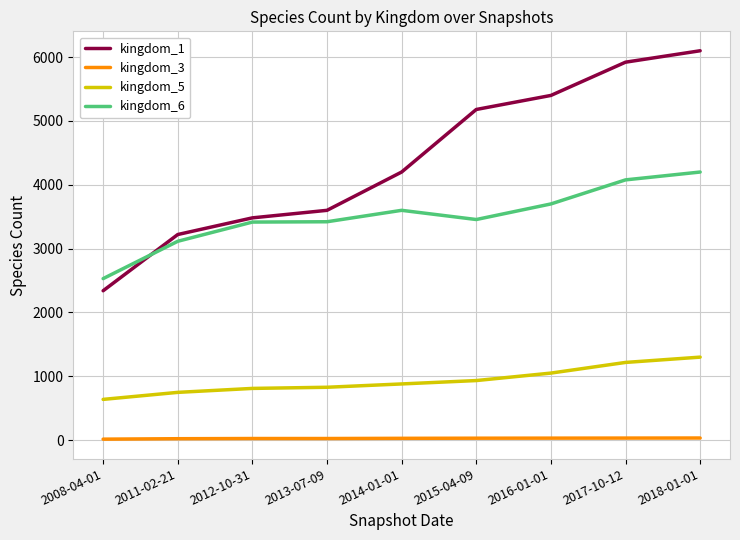

Which series has the largest total across all categories?

kingdom_1